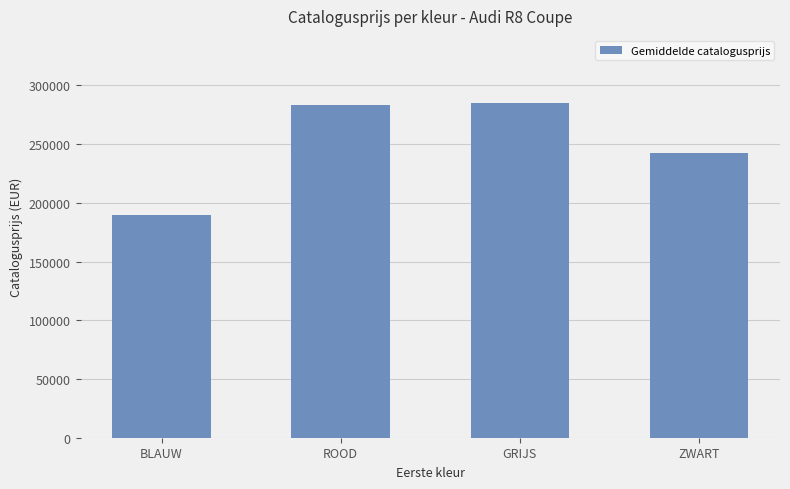

What is the average value?

250073.3